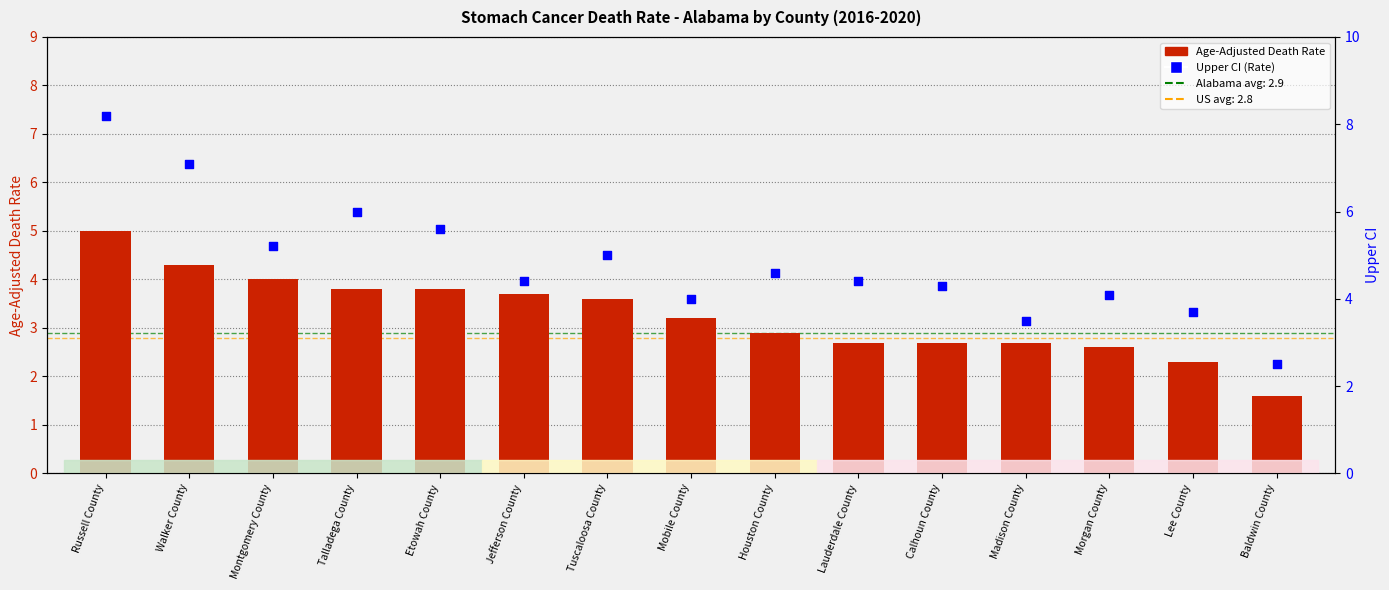

Which series has the largest Y range (max minus min)?

Upper CI (Rate)